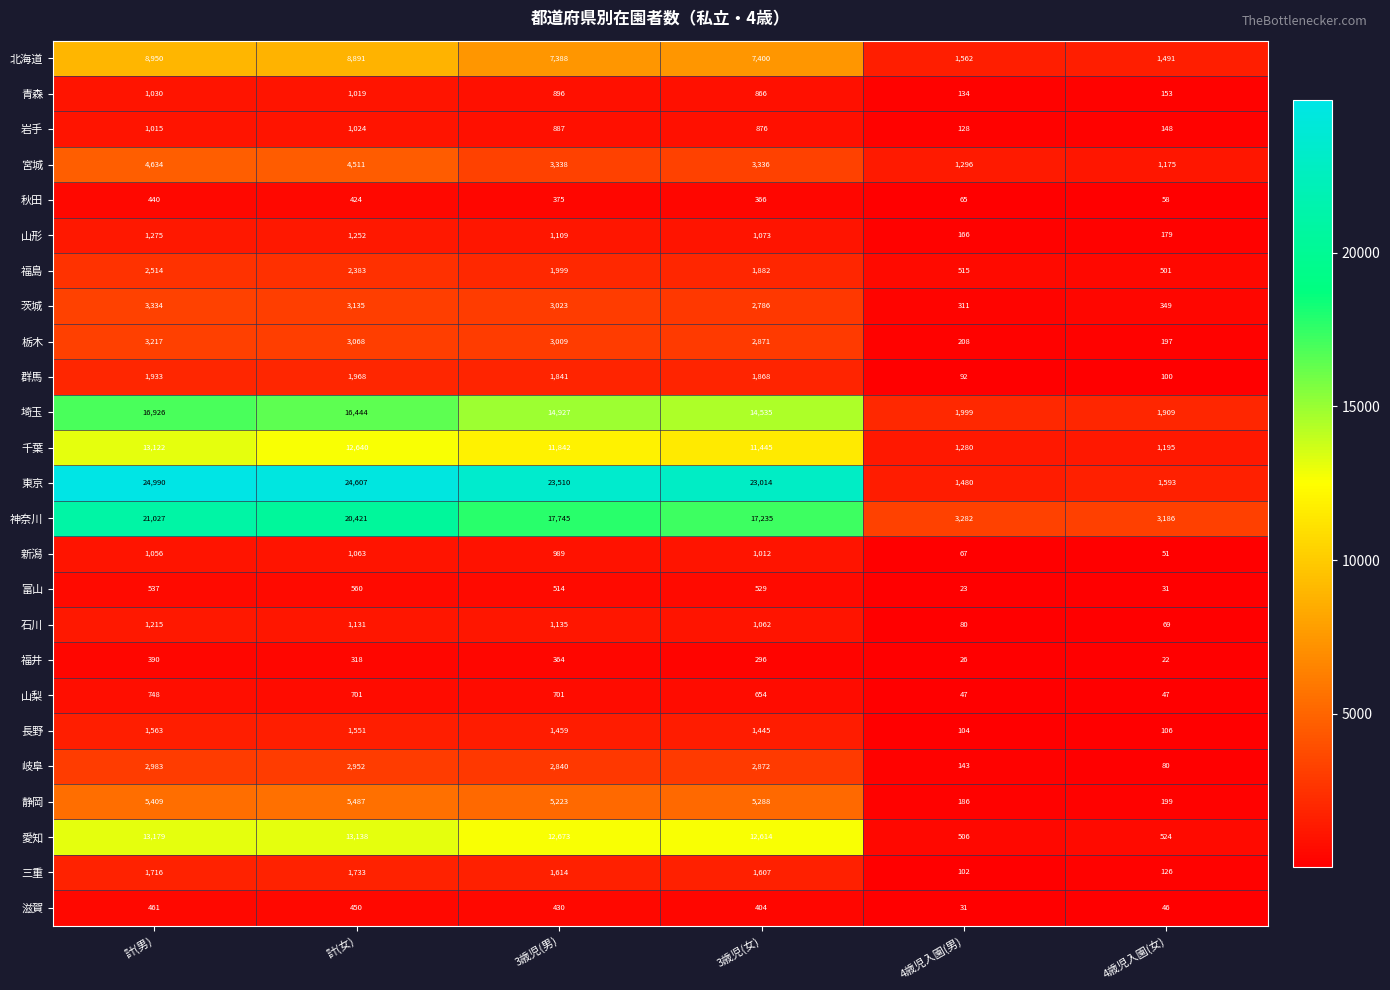

Count the number of categories in the chart.

6